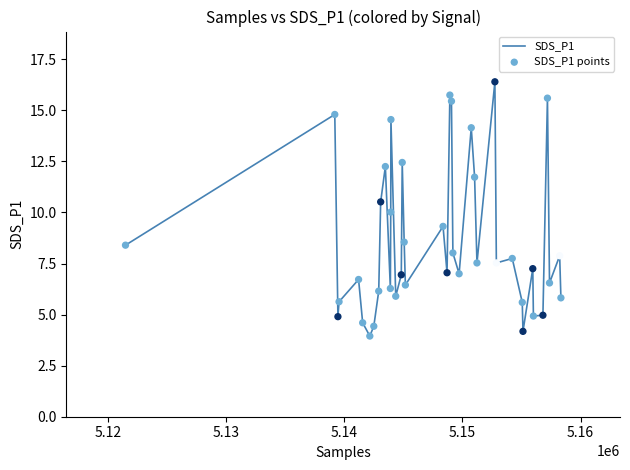

What is the maximum value shown in the chart?

16.4